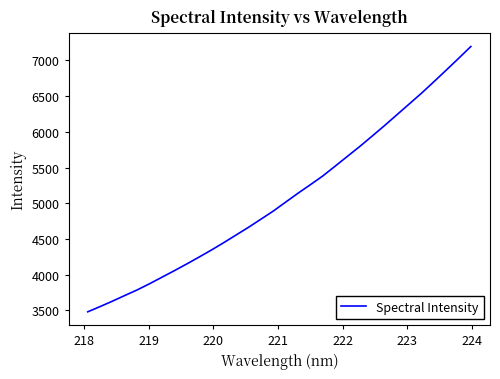

What is the difference between the maximum and minimum values?

3715.9